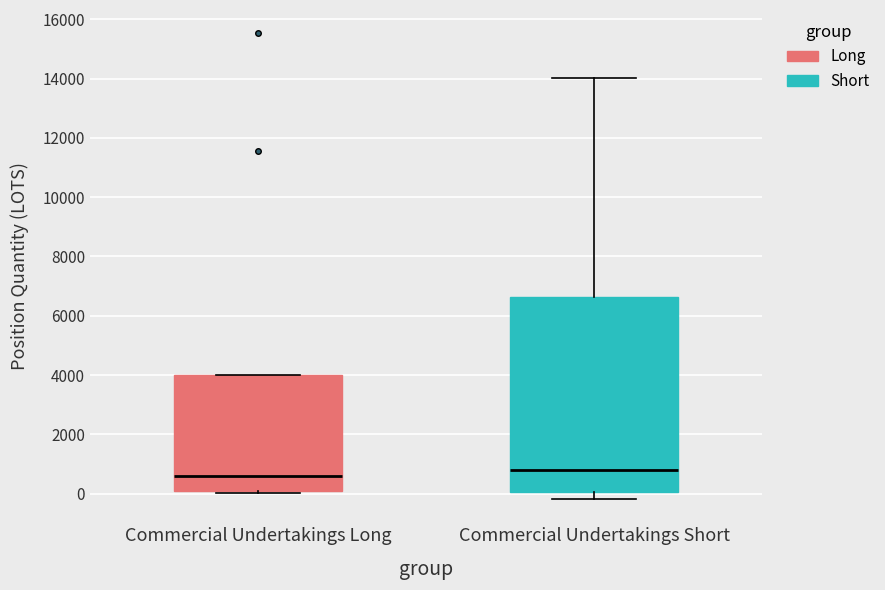

Where is the lower edge of the box for Commercial Undertakings Long on the y-axis? The values are not printed on the chart, so give them approximately, as read against the axis.

0